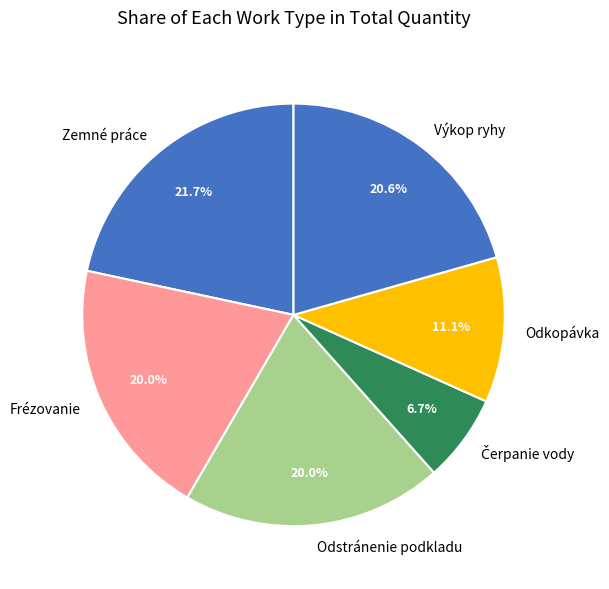

Between Výkop ryhy and Odkopávka, which is larger?

Výkop ryhy